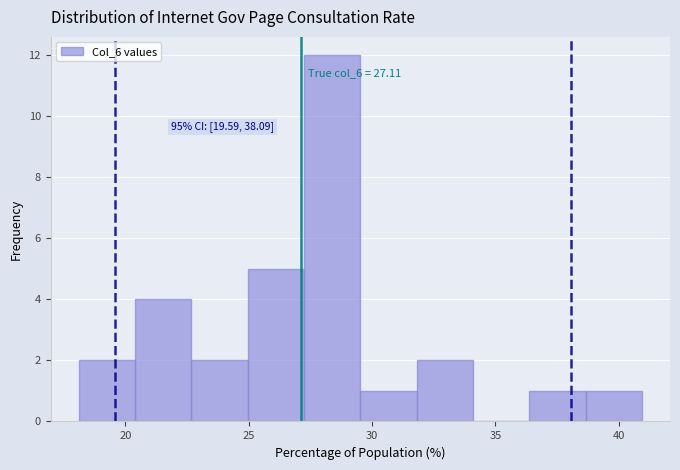

Which range on the x-axis has the tallest bar?

27.0 to 29.5